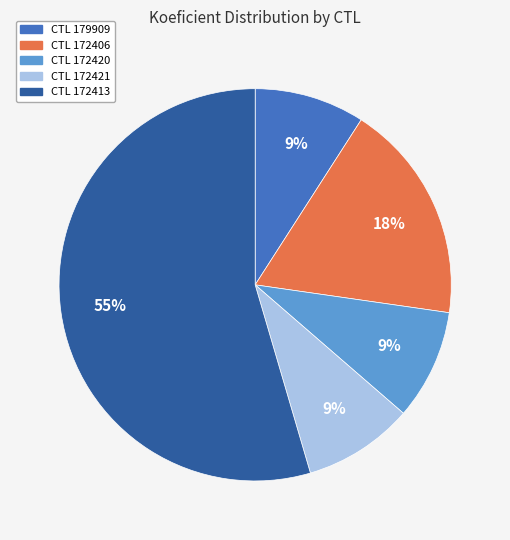

Is there any slice that represents more than half of the pie?

Yes